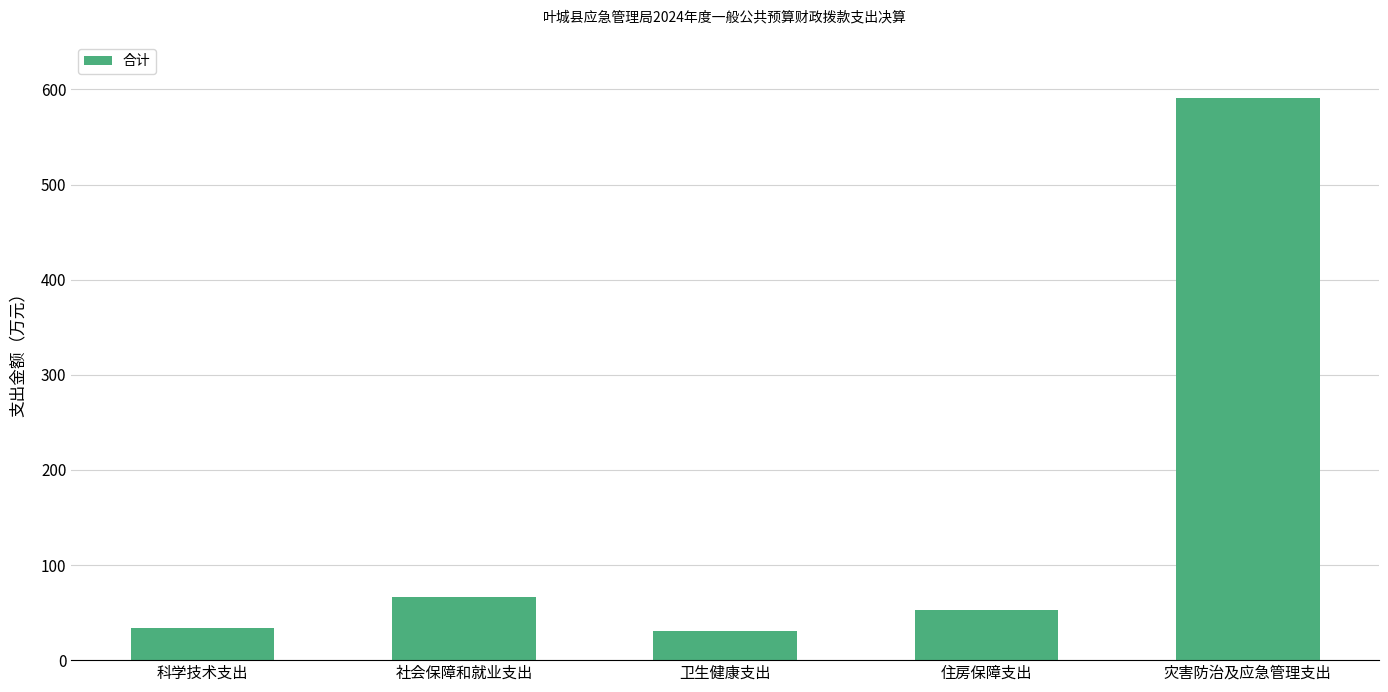

What is the difference between the values at 卫生健康支出 and 社会保障和就业支出?

35.5